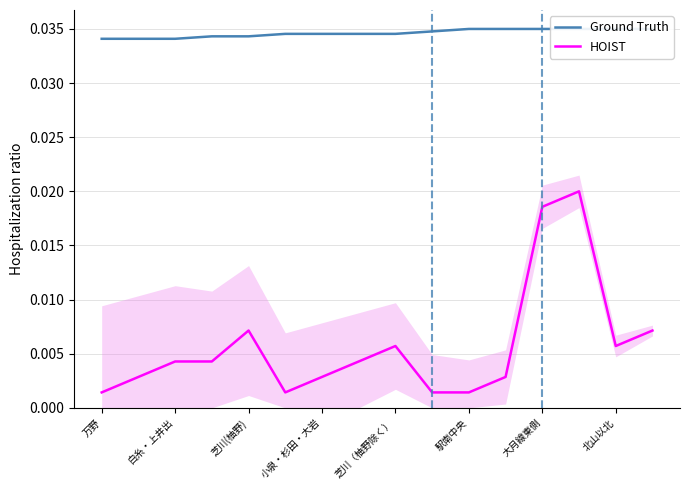

Is the value of Ground Truth at 大月線東側 greater than the value of HOIST at 駅南中央?

Yes